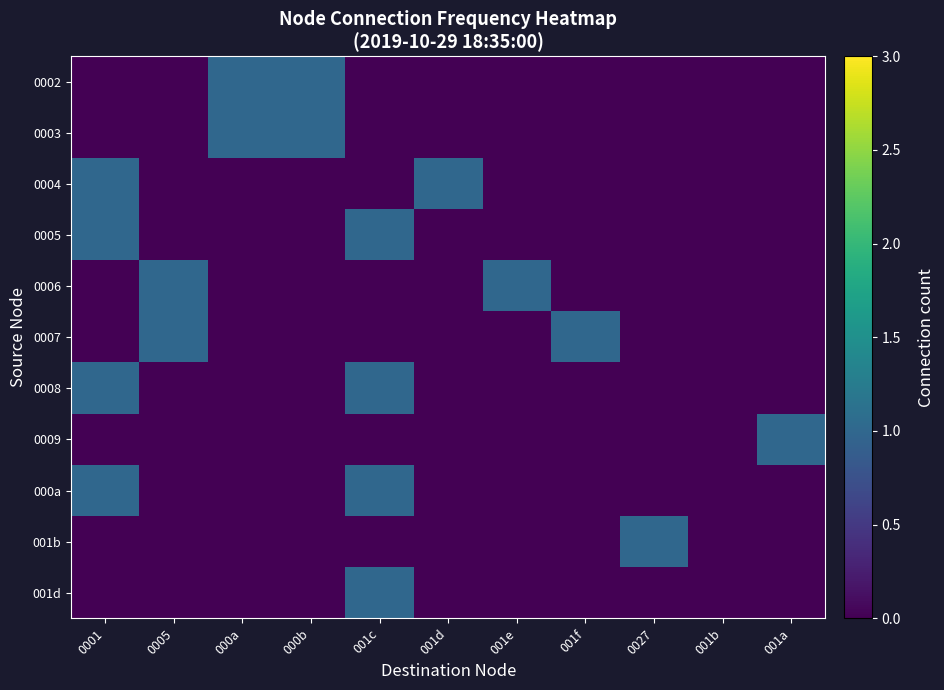

Which series has the largest total across all categories?

0002